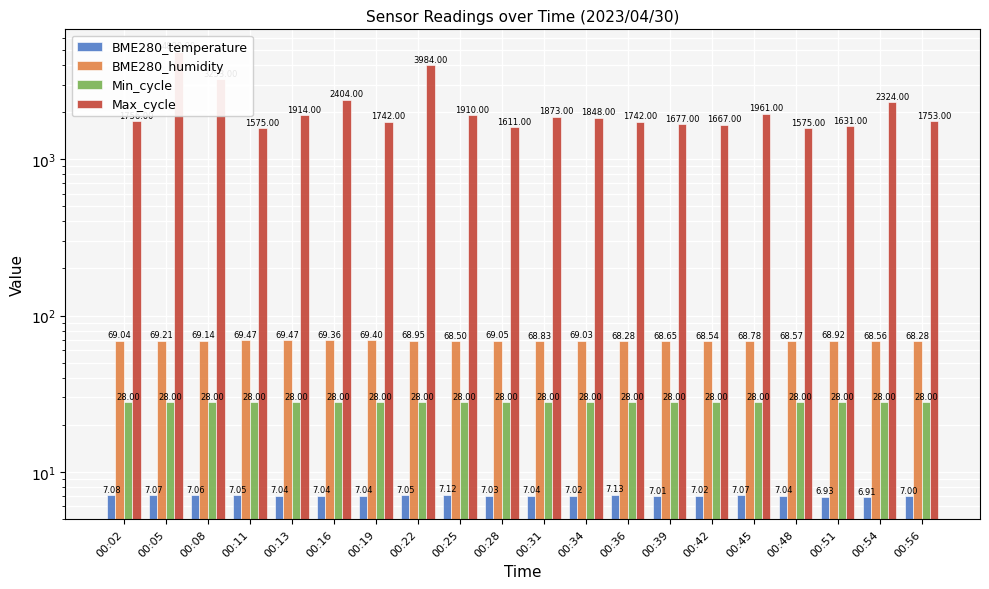

What is the difference between the second highest and second lowest values in the BME280_humidity series?

1.2